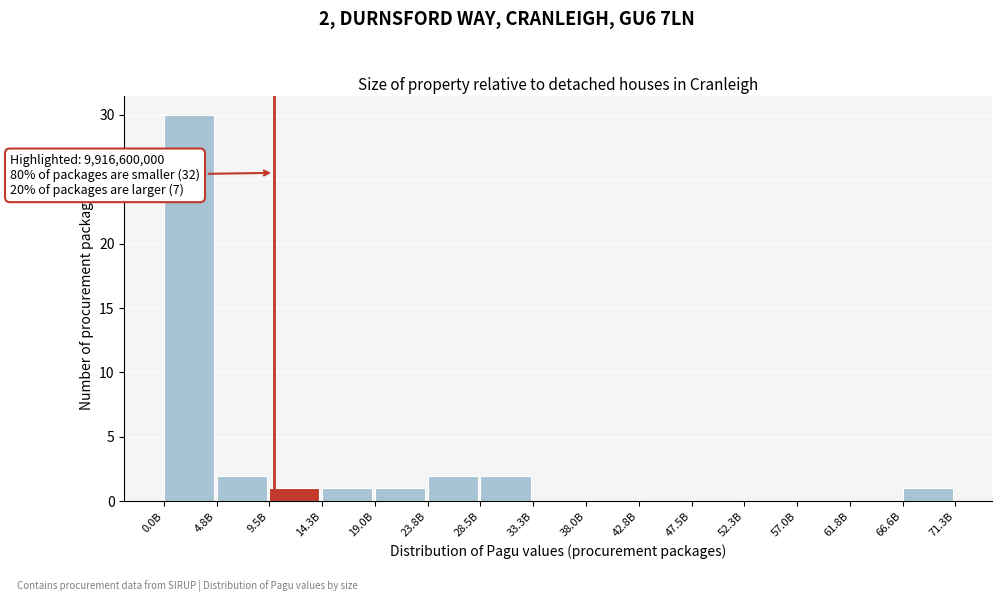

Reading left to right, list all the values displayed in this chart.

0.0B=30	4.8B=2	9.5B=1	14.3B=1	19.0B=1	23.8B=2	28.5B=2	33.3B=0	38.0B=0	42.8B=0	47.5B=0	52.3B=0	57.0B=0	61.8B=0	66.6B=1